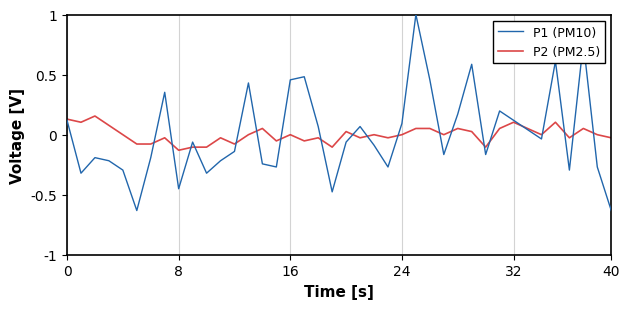

Rank the series by their maximum value, from highest to lowest.

P1 (PM10), P2 (PM2.5)